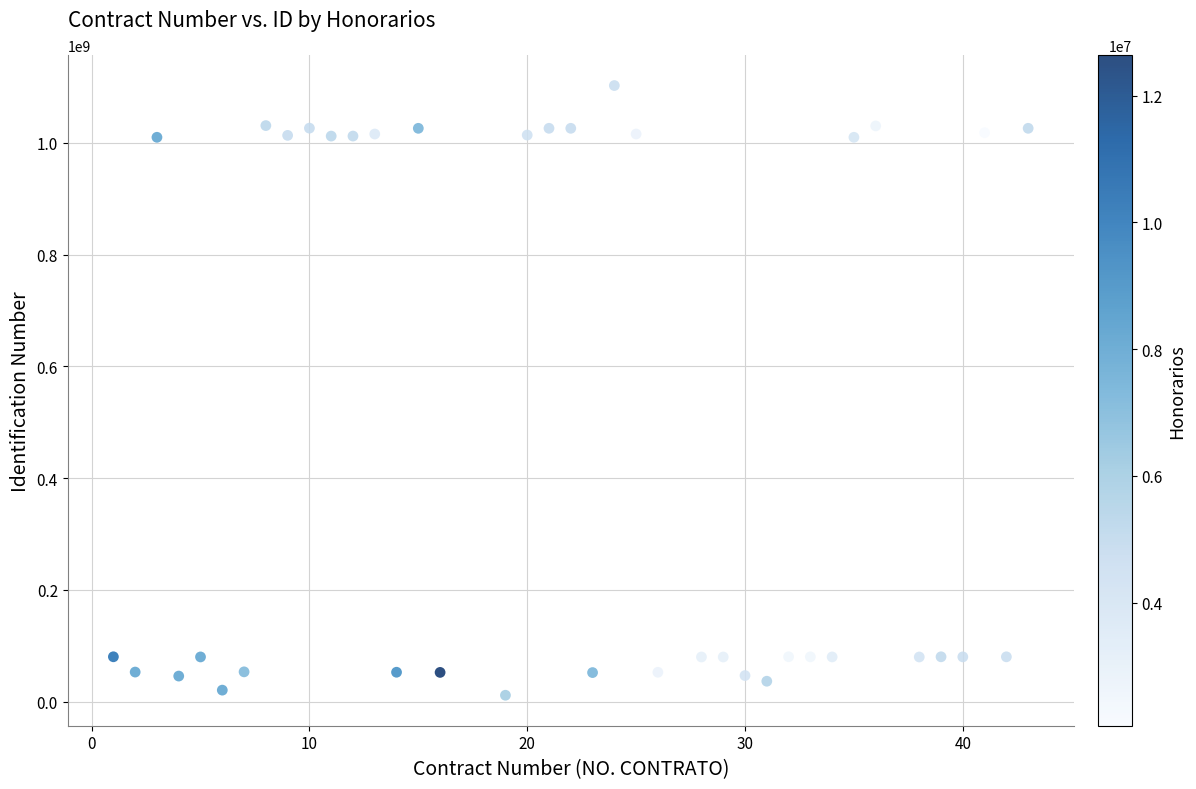

What is the range of Y values (max minus min)?

1091611431